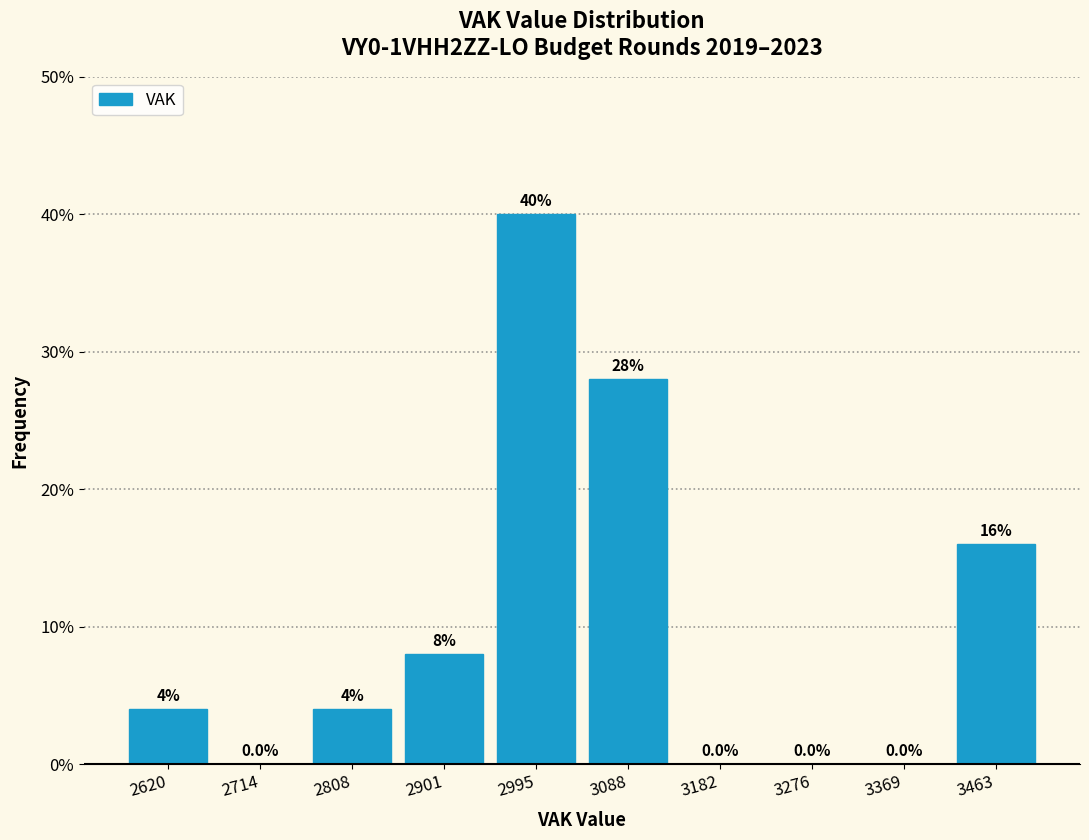

Reading left to right, transcribe this chart: for each bar, give the range it covers on the x-axis and its height. The bar edges are not printed on the chart, so give them approximately, as read against the axis.

2570 to 2670: 4.0
2670 to 2760: 0.0
2760 to 2850: 4.0
2850 to 2950: 8.0
2950 to 3040: 40.0
3040 to 3140: 28.0
3140 to 3230: 0.0
3230 to 3320: 0.0
3320 to 3420: 0.0
3420 to 3510: 16.0